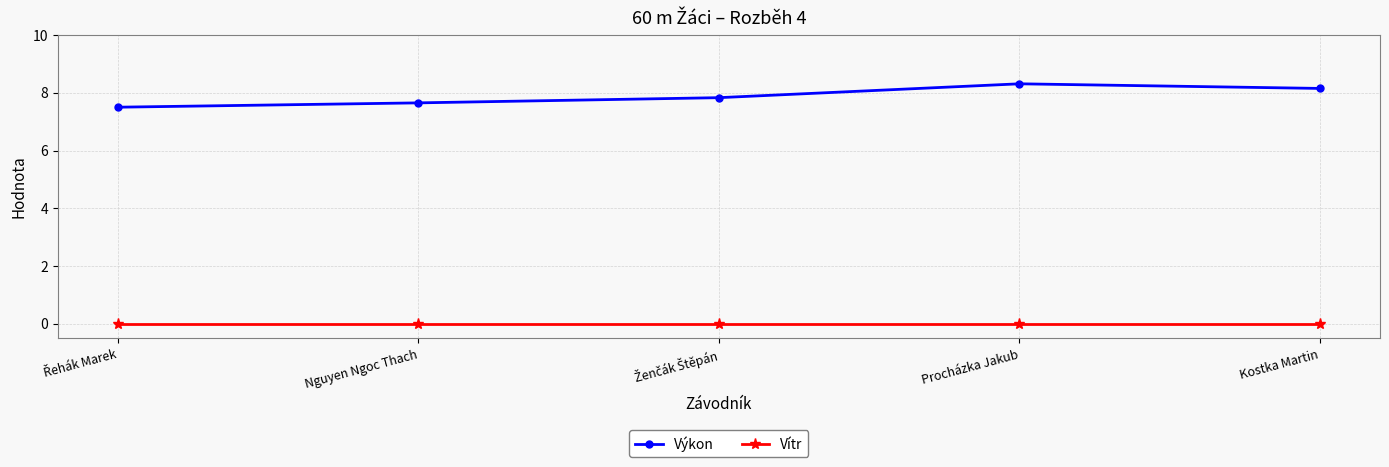

Reading left to right, extract all data points from this chart.

Výkon: 7.5	7.7	7.8	8.3	8.2
Vítr: 0.0	0.0	0.0	0.0	0.0